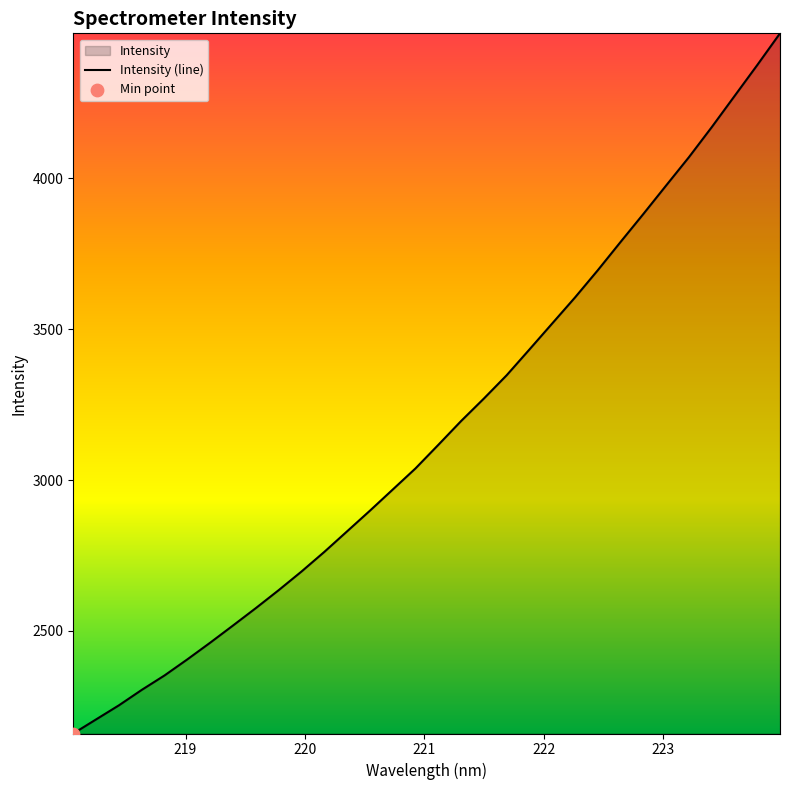

What is the maximum value shown in the chart?

4480.9